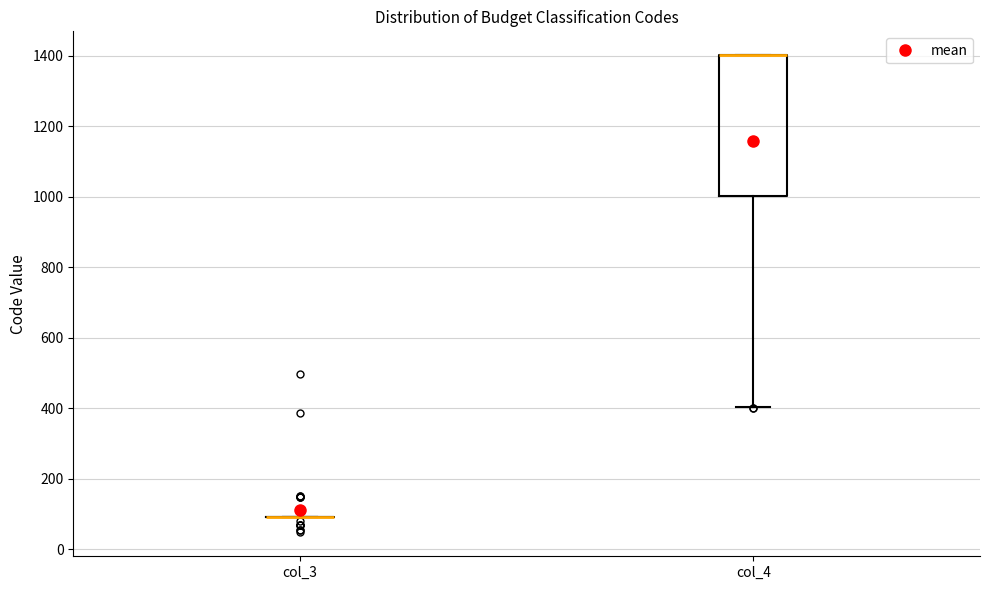

Comparing the boxes themselves (not the whiskers), which one is the tallest?

col_4